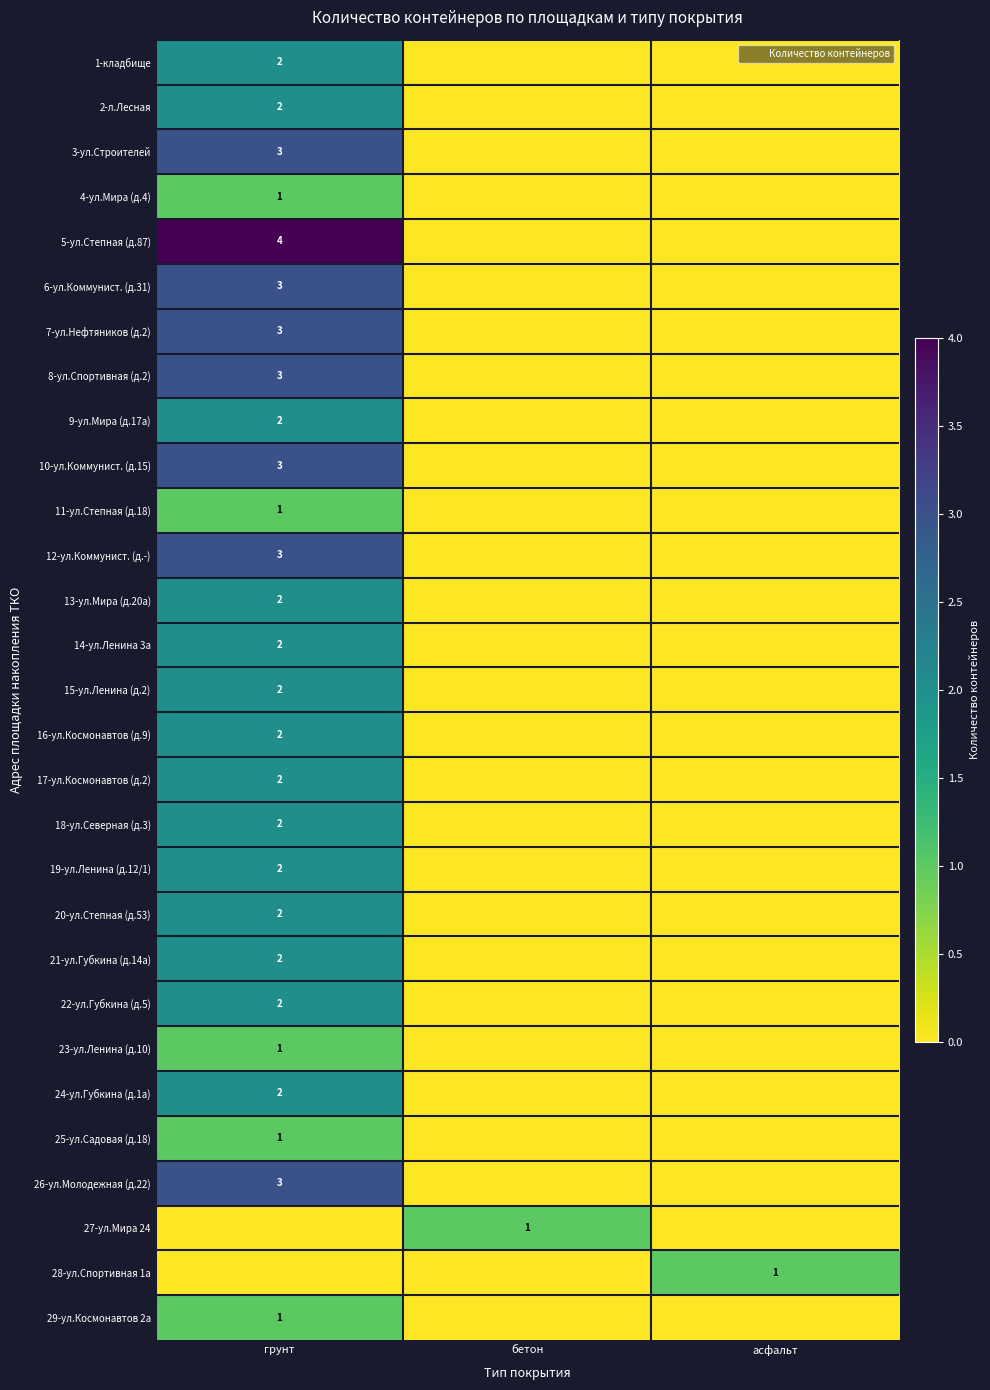

The 17-ул.Космонавтов (д.2) series shows 2 at грунт. True or false?

True